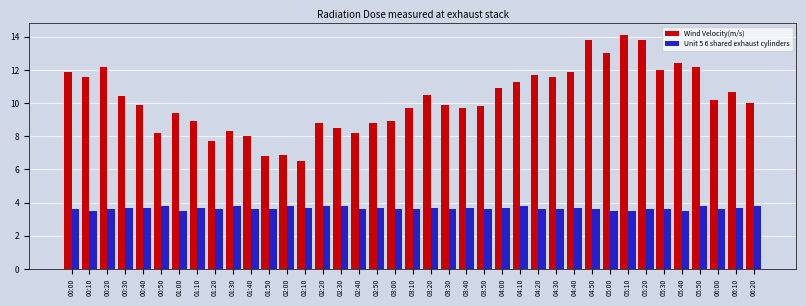

What are all the series names shown in the legend?

Wind Velocity(m/s), Unit 5 6 shared exhaust cylinders